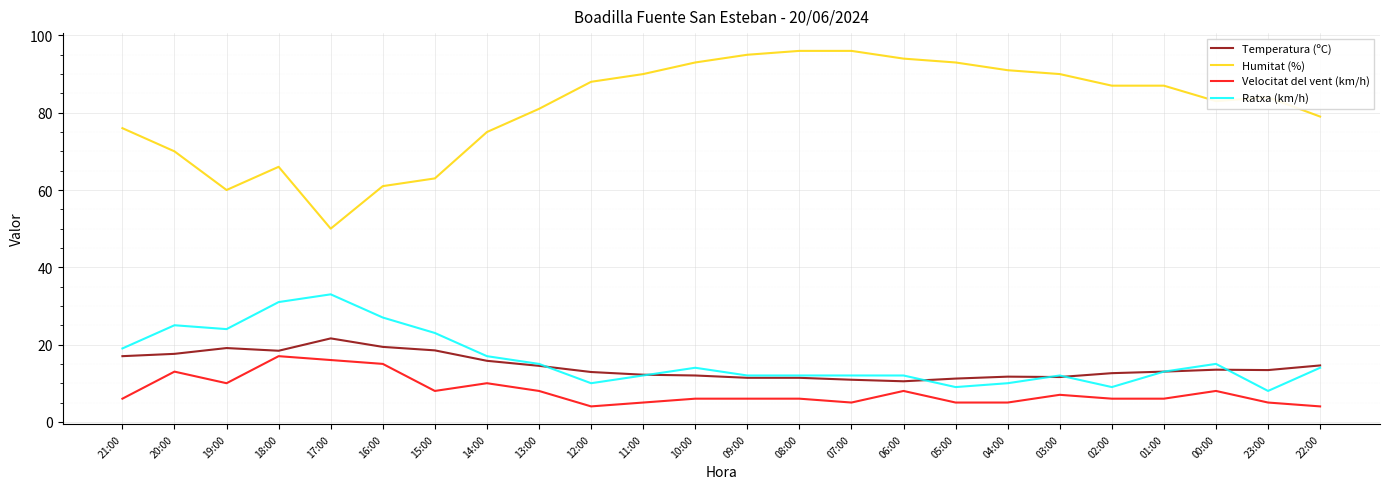

True or false: Velocitat del vent (km/h) and Ratxa (km/h) cross at least once.

False